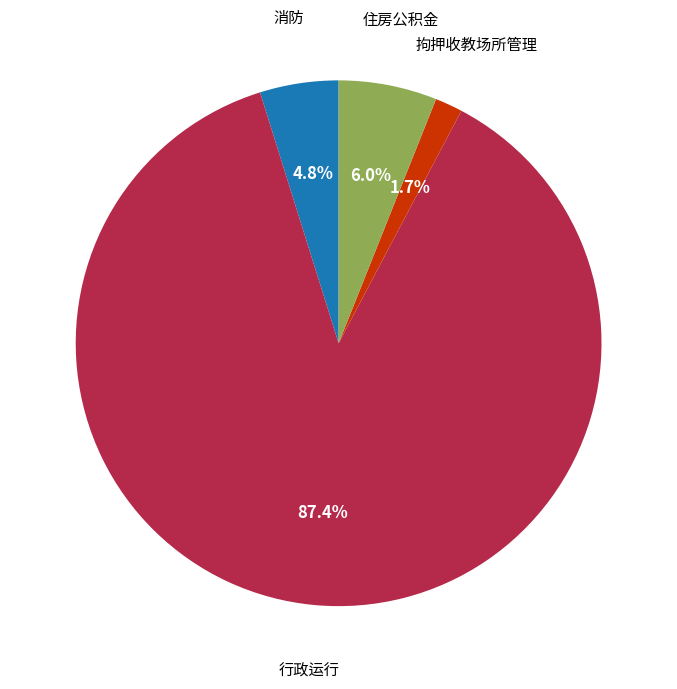

Is there a majority slice in this chart?

Yes